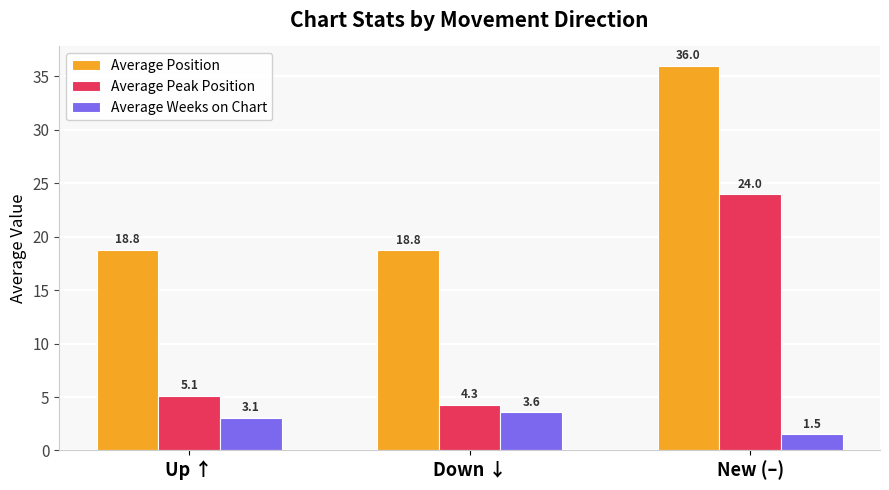

What is the maximum value for Average Weeks on Chart?

3.6